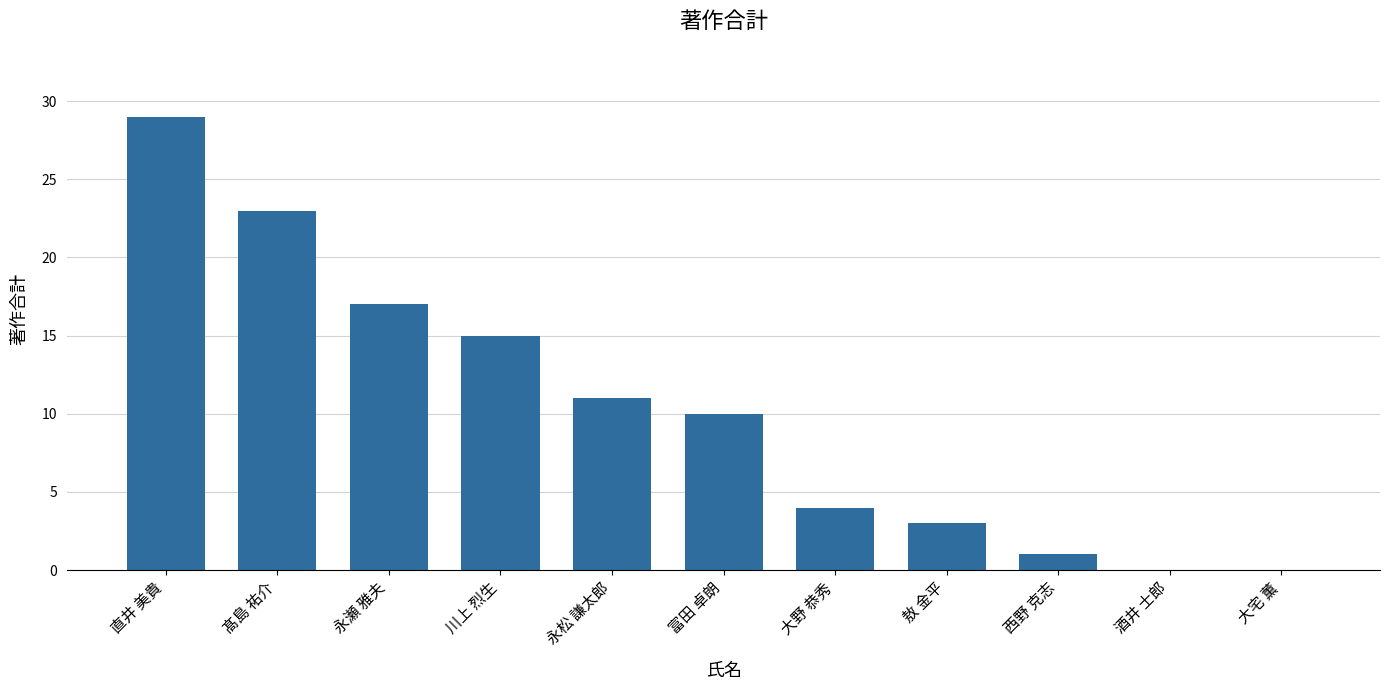

Reading right to left, extract all data points from this chart.

大宅 薫=0	酒井 士郎=0	西野 克志=1	敖 金平=3	大野 恭秀=4	富田 卓朗=10	永松 謙太郎=11	川上 烈生=15	永瀬 雅夫=17	髙島 祐介=23	直井 美貴=29